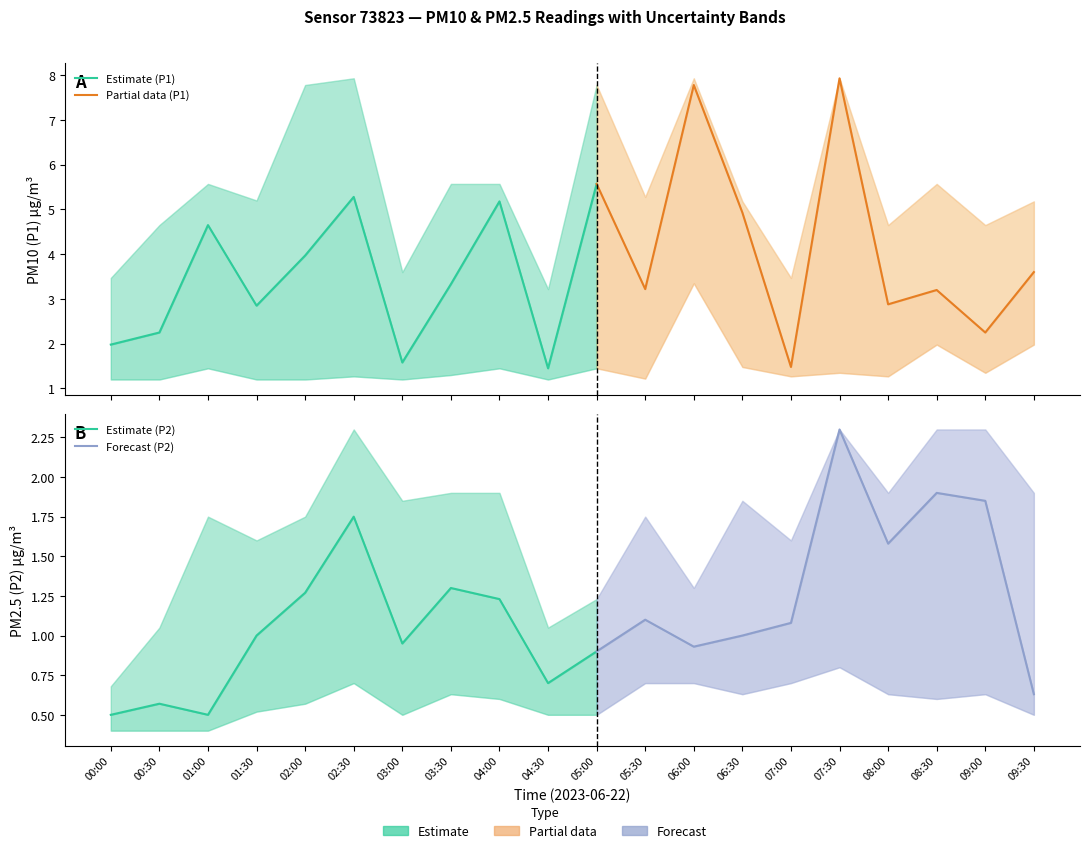

What value does the P2_lower series have at 08:00?

0.6